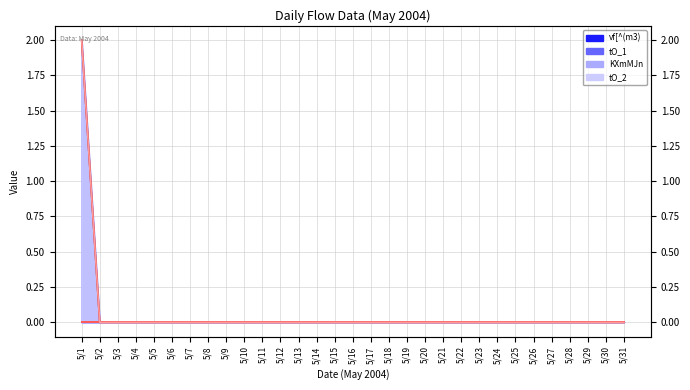

Rank the series by their maximum value, from lowest to highest.

vf[^(m3) (line), KXmMJn (line), tO_1 (line), tO_2 (line)